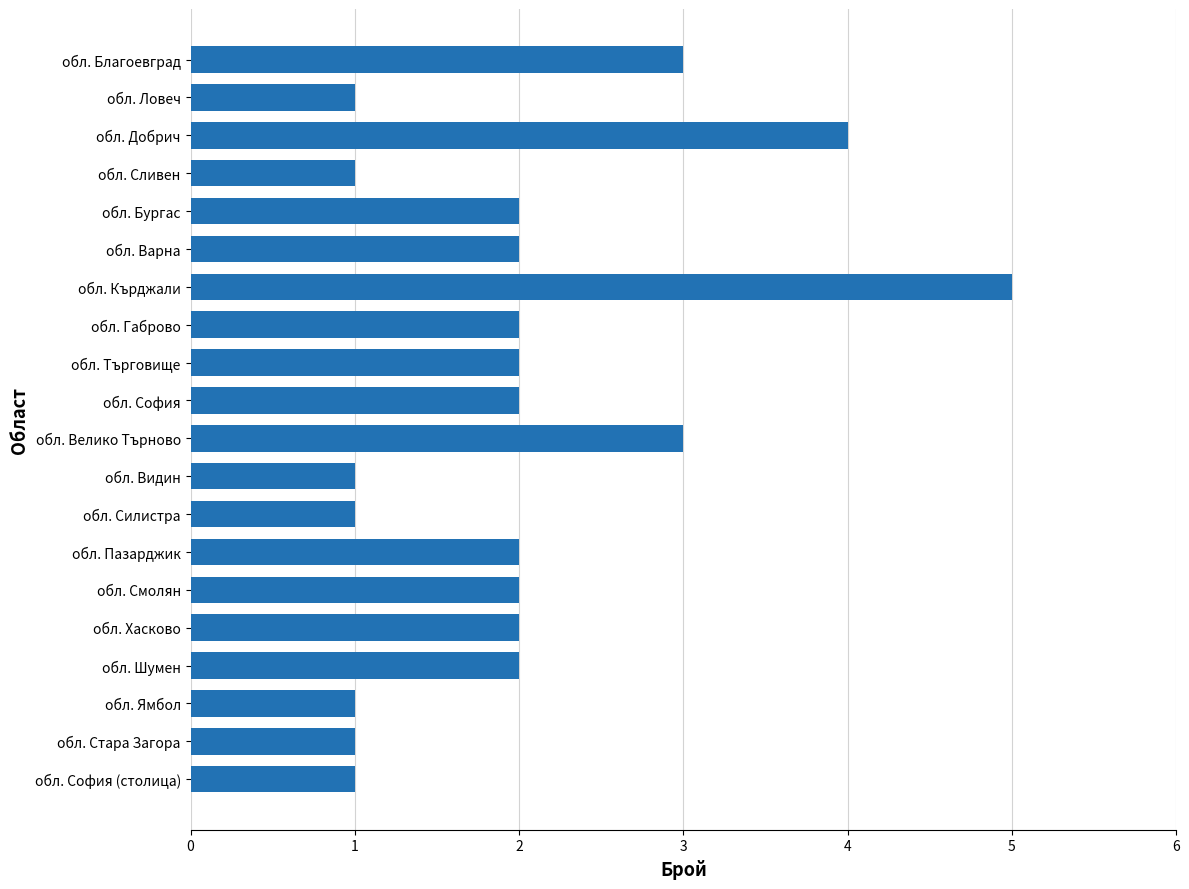

True or false: the data shows 2 at обл. Пазарджик.

True